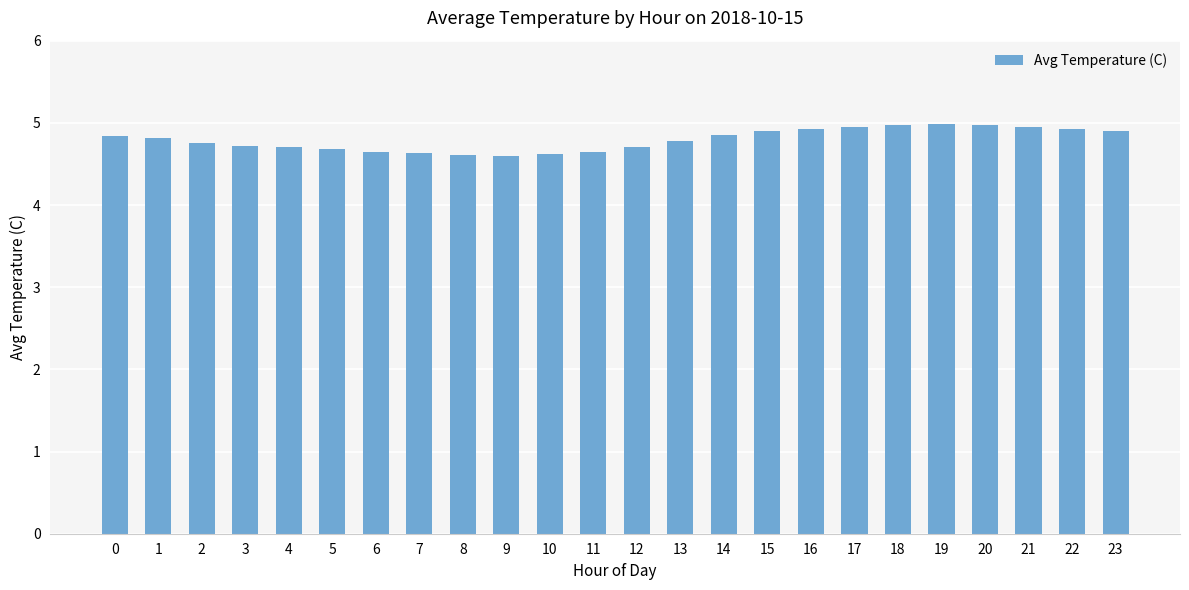

What is the ratio of the value at 19 to the value at 20?

1.0